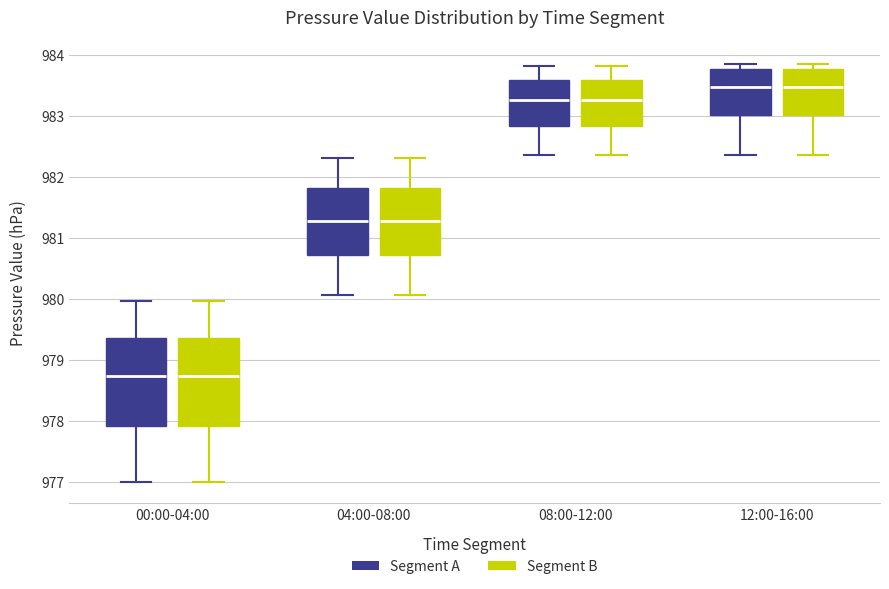

Reading left to right, transcribe this box plot: for each box, give where its median line is, the range the box spans, and where its two whiskers end, as read against the y-axis. The values are not printed on the chart, so give them approximately, as read against the axis.

00:00-04:00 (Segment A): median 978.7, box 977.9 to 979.4, whiskers 977.0 to 980.0
00:00-04:00 (Segment B): median 978.7, box 977.9 to 979.4, whiskers 977.0 to 980.0
04:00-08:00 (Segment A): median 981.3, box 980.7 to 981.8, whiskers 980.1 to 982.3
04:00-08:00 (Segment B): median 981.3, box 980.7 to 981.8, whiskers 980.1 to 982.3
08:00-12:00 (Segment A): median 983.3, box 982.8 to 983.6, whiskers 982.4 to 983.8
08:00-12:00 (Segment B): median 983.3, box 982.8 to 983.6, whiskers 982.4 to 983.8
12:00-16:00 (Segment A): median 983.5, box 983.0 to 983.8, whiskers 982.4 to 983.9
12:00-16:00 (Segment B): median 983.5, box 983.0 to 983.8, whiskers 982.4 to 983.9